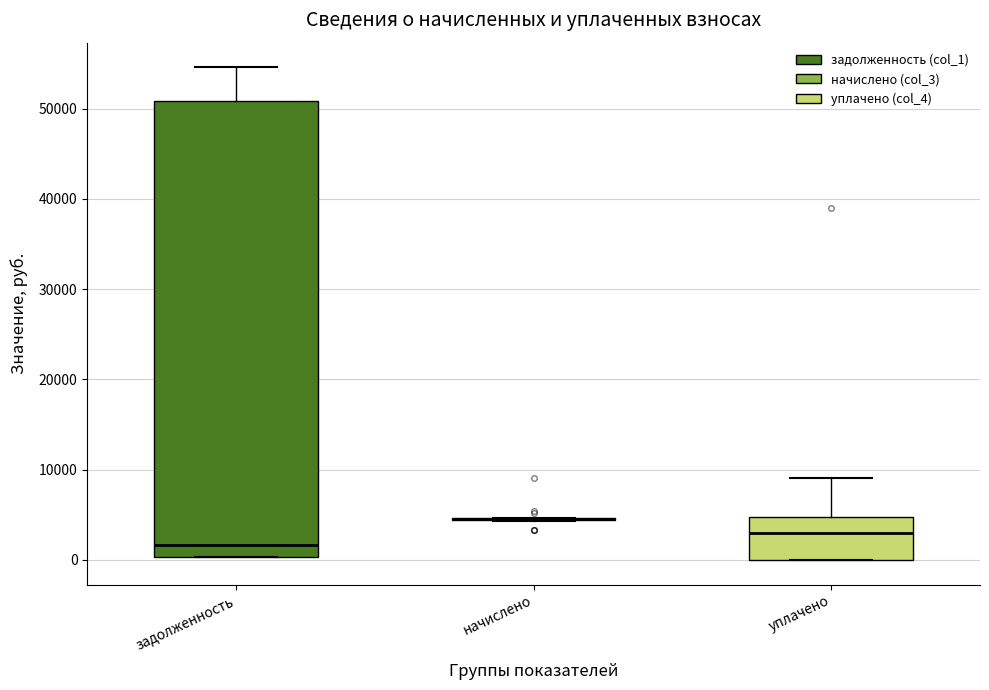

Which box is the tallest, from its lower edge to its upper edge?

задолженность